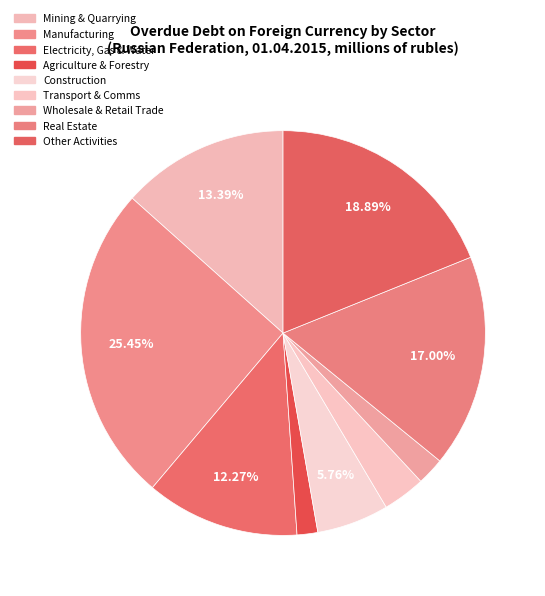

How many segments does this pie chart have?

9